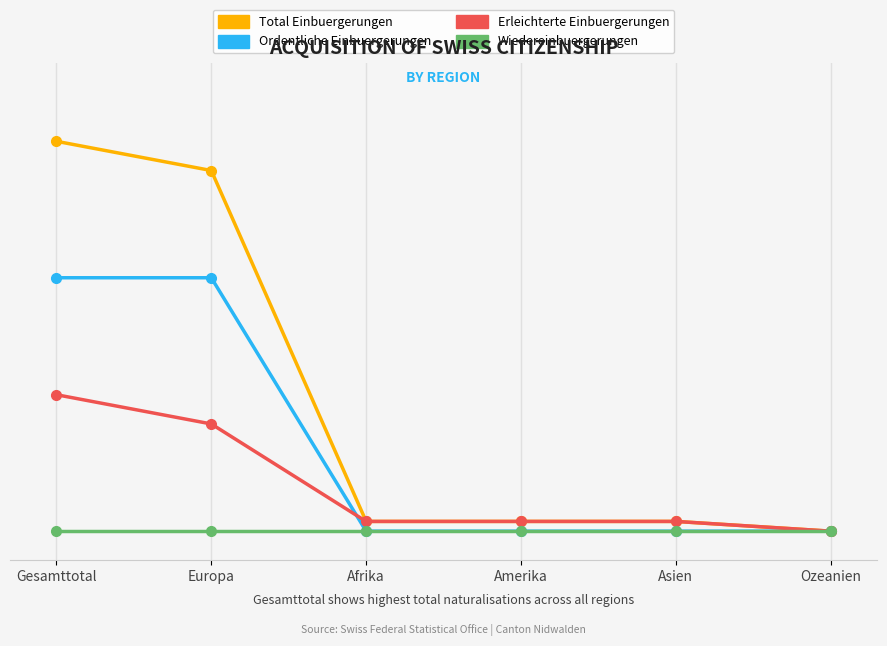

Is this an area chart (filled region under the line)?

No